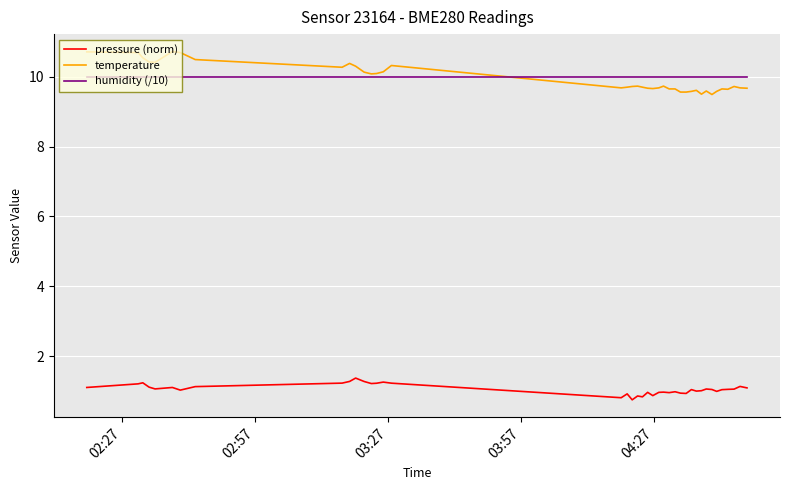

True or false: humidity (/10) and pressure (norm) intersect in this chart.

False